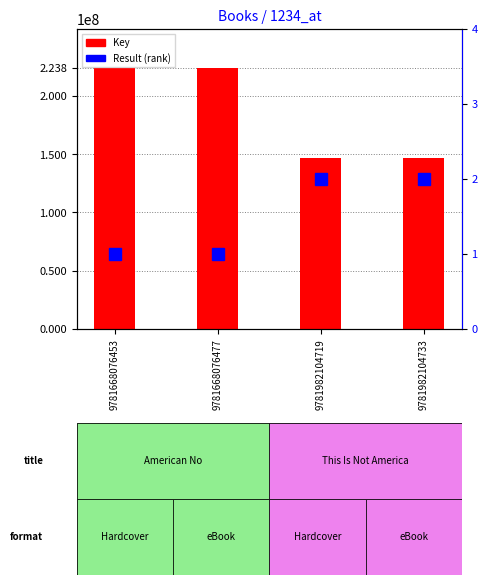

Does the chart contain stacked bars?

No